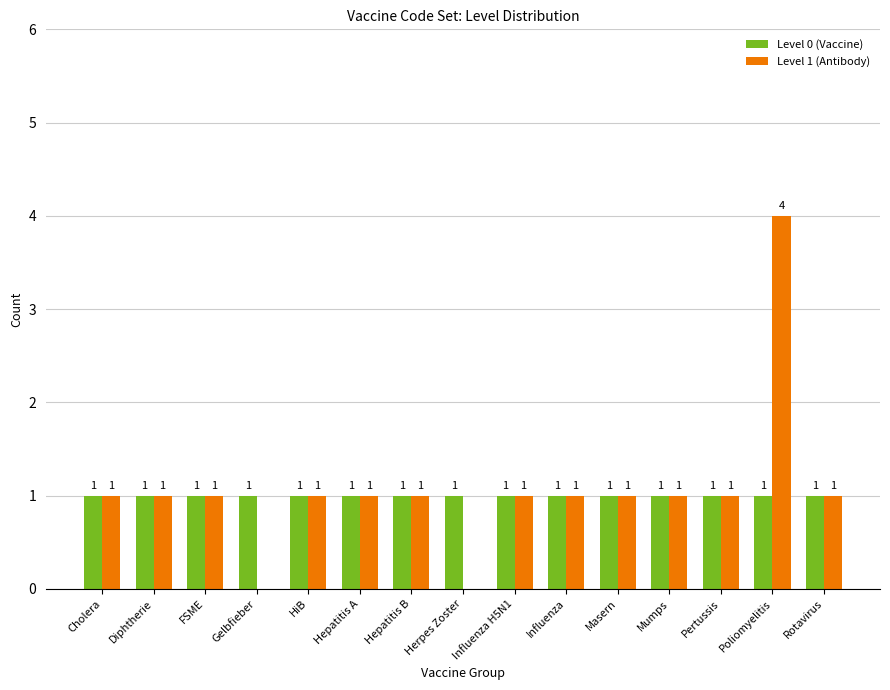

At which category is the sum across all series the highest?

Poliomyelitis